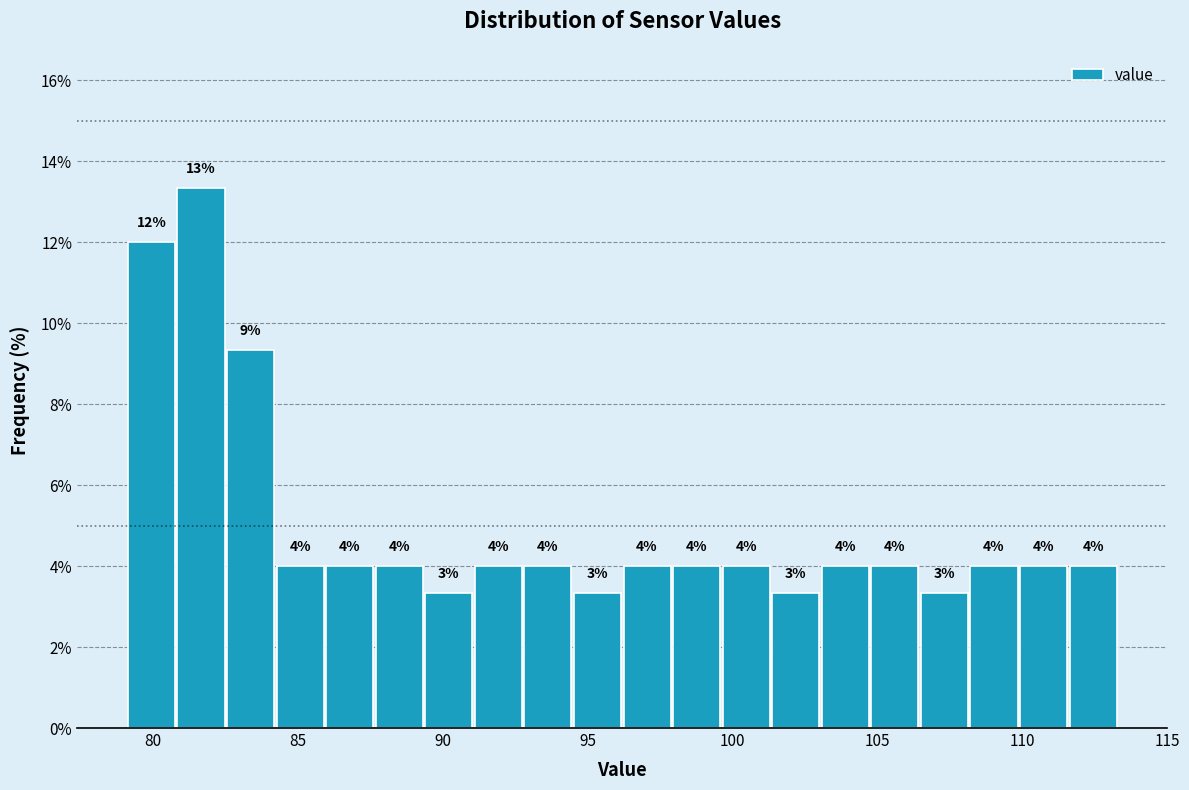

Around what value on the x-axis is the tallest bar? Give the approximate position of its centre, as read against the axis.

81.5